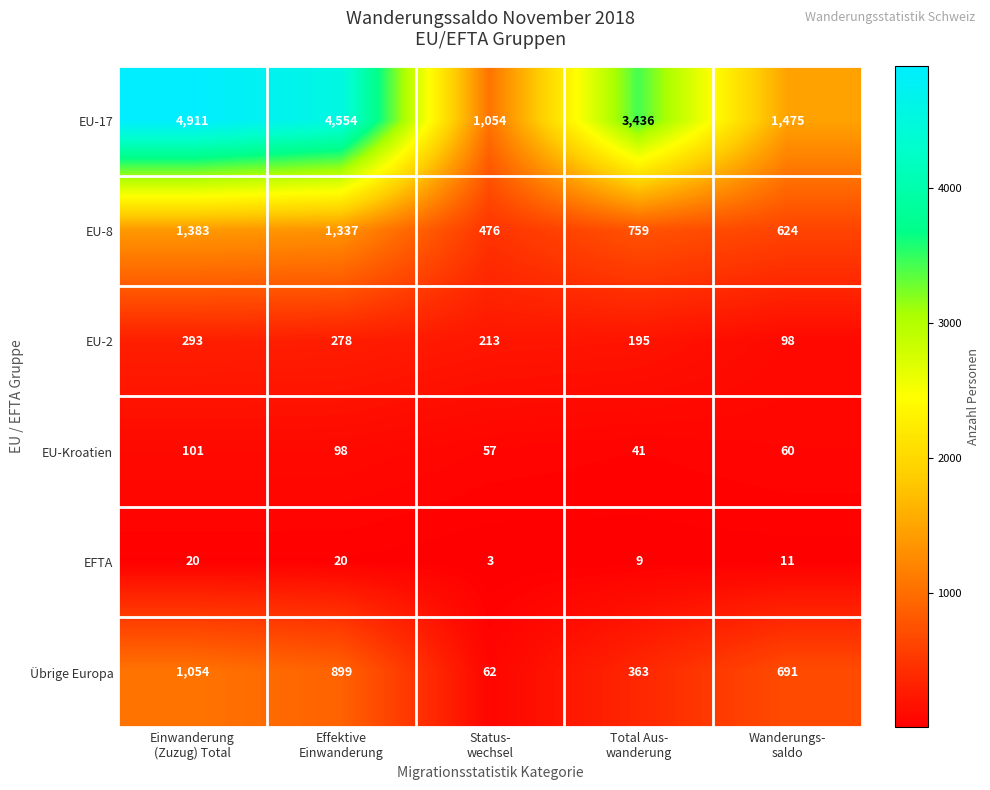

Which category has the highest value across all series?

Einwanderung
(Zuzug) Total